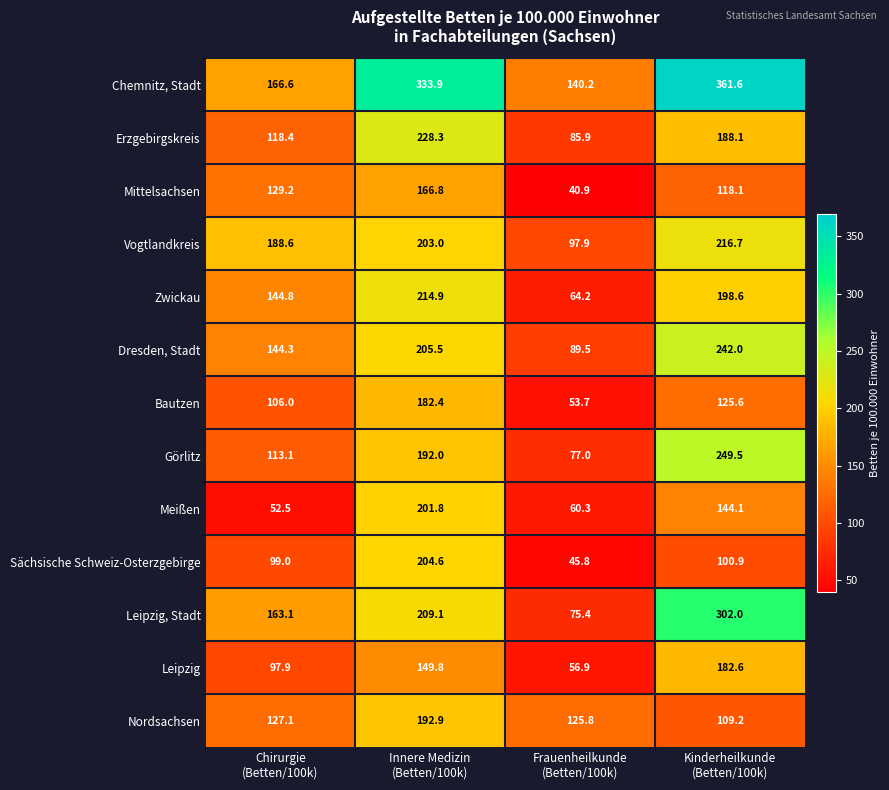

At how many categories does at least one series exceed 80?

4